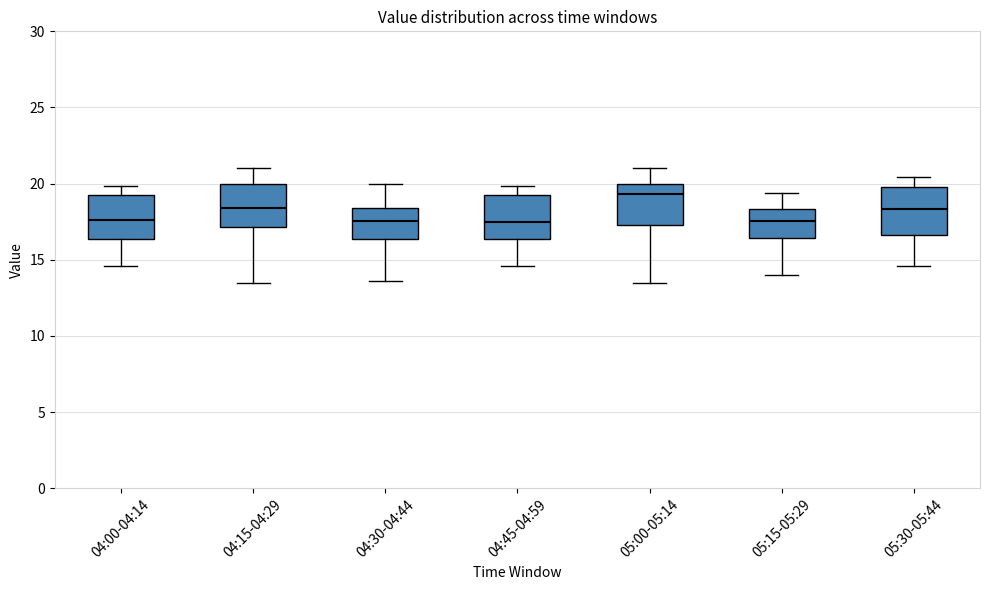

Reading left to right, transcribe this box plot: for each box, give where its median line is, the range the box spans, and where its two whiskers end, as read against the y-axis. The values are not printed on the chart, so give them approximately, as read against the axis.

04:00-04:14: median 17.5, box 16.5 to 19.5, whiskers 14.5 to 20.0
04:15-04:29: median 18.5, box 17.0 to 20.0, whiskers 13.5 to 21.0
04:30-04:44: median 17.5, box 16.5 to 18.5, whiskers 13.5 to 20.0
04:45-04:59: median 17.5, box 16.5 to 19.5, whiskers 14.5 to 20.0
05:00-05:14: median 19.5, box 17.5 to 20.0, whiskers 13.5 to 21.0
05:15-05:29: median 17.5, box 16.5 to 18.5, whiskers 14.0 to 19.5
05:30-05:44: median 18.5, box 16.5 to 20.0, whiskers 14.5 to 20.5